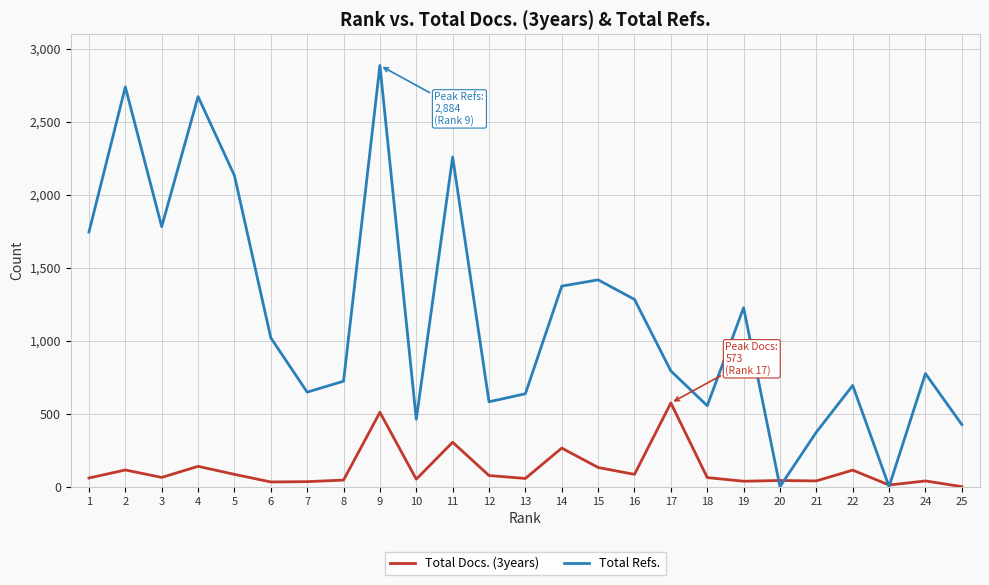

True or false: Total Refs. and Total Docs. (3years) intersect in this chart.

True